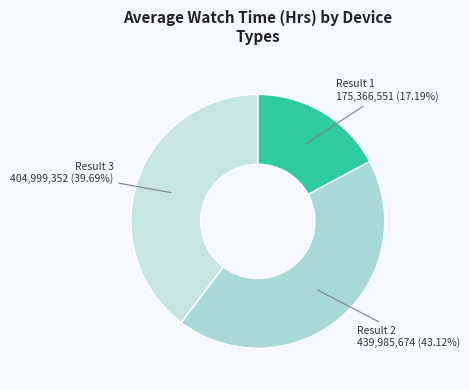

To the nearest percent, what is the average slice percentage?

33%